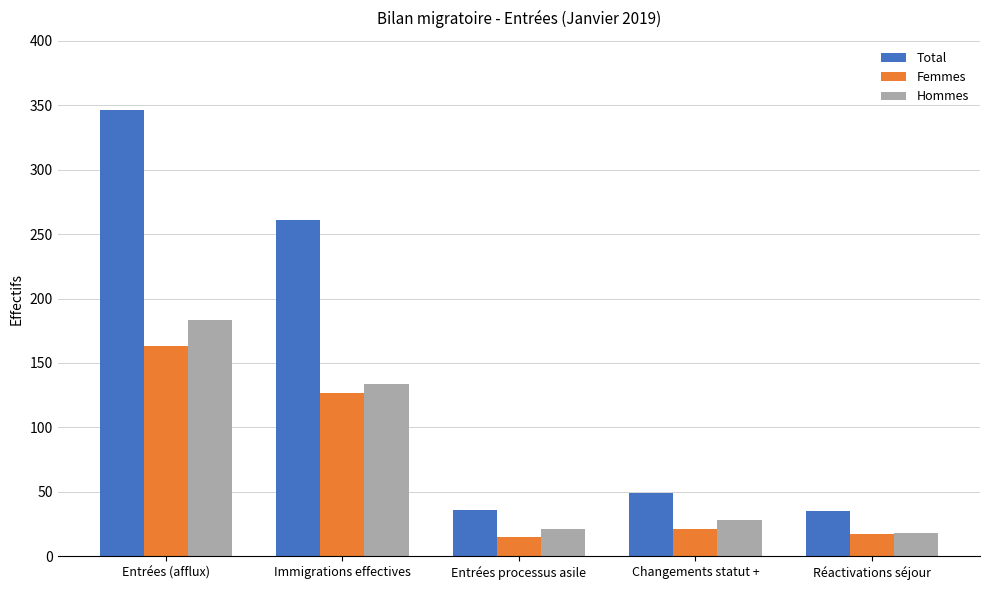

What is the label of the 4th bar from the left?

Changements statut +